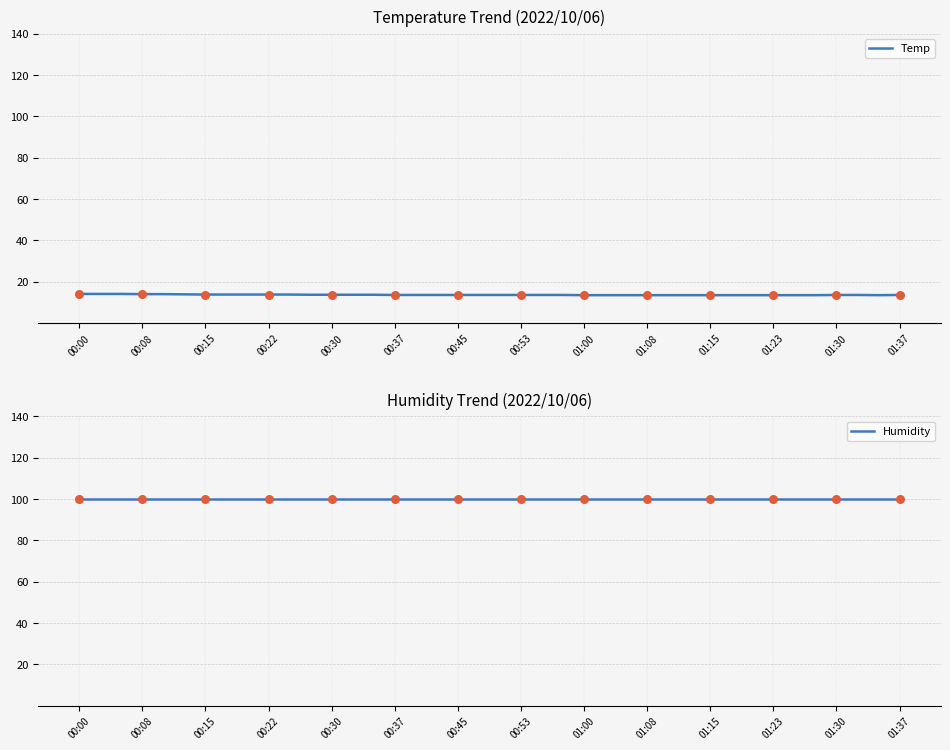

At which category is the sum across all series the highest?

00:00